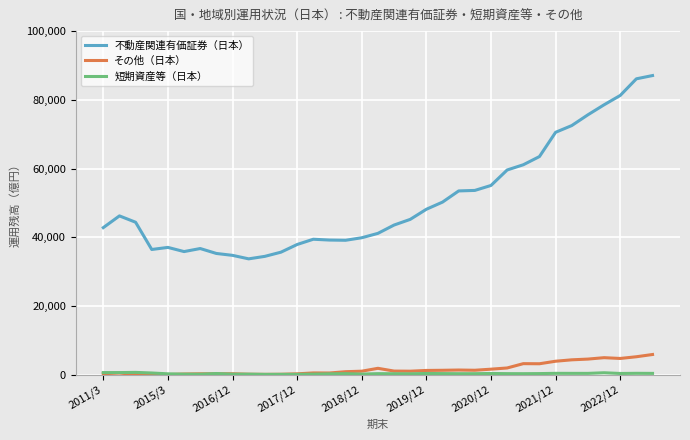

True or false: その他（日本） has more than 1 interior local peaks.

True